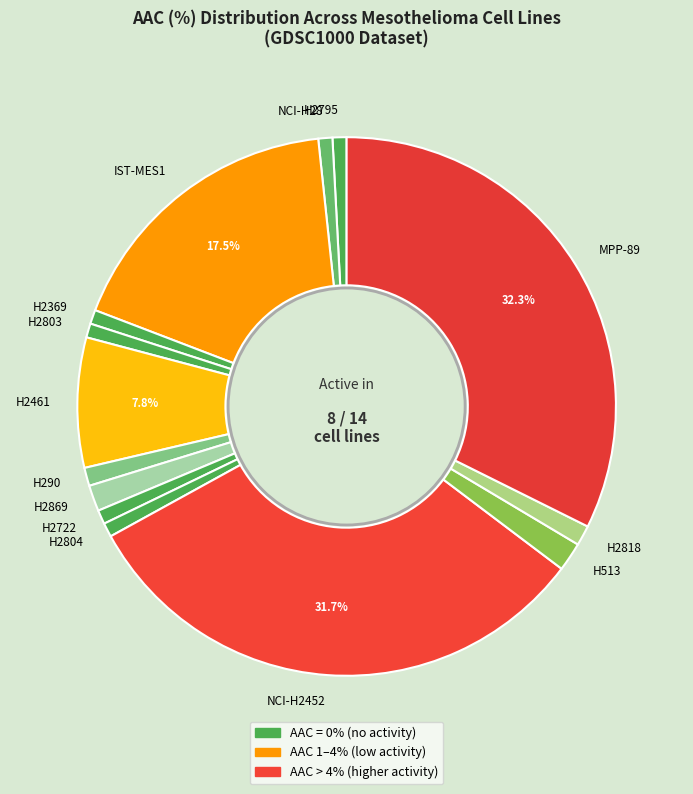

The H2869 slice represents 2% of the pie. True or false?

True